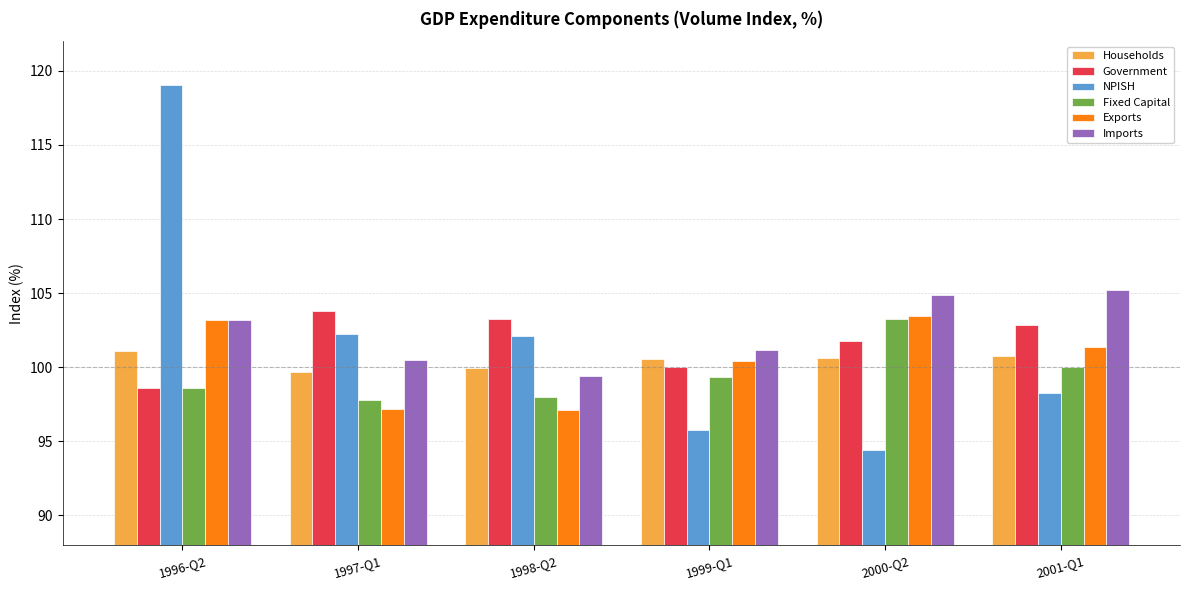

What is the difference between the second highest and minimum values in the Exports series?

6.1